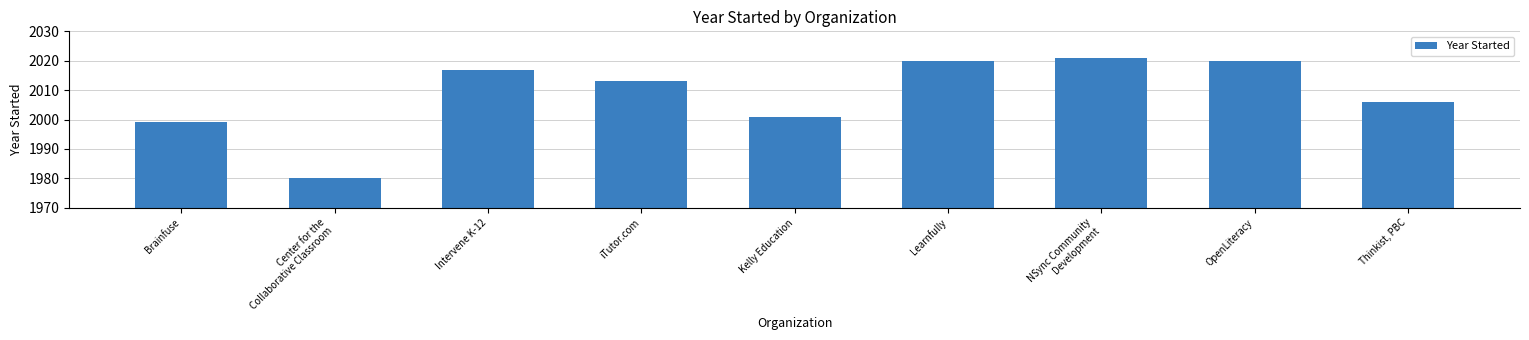

Approximately how many times larger is the value at Learnfully compared to OpenLiteracy?

1.0